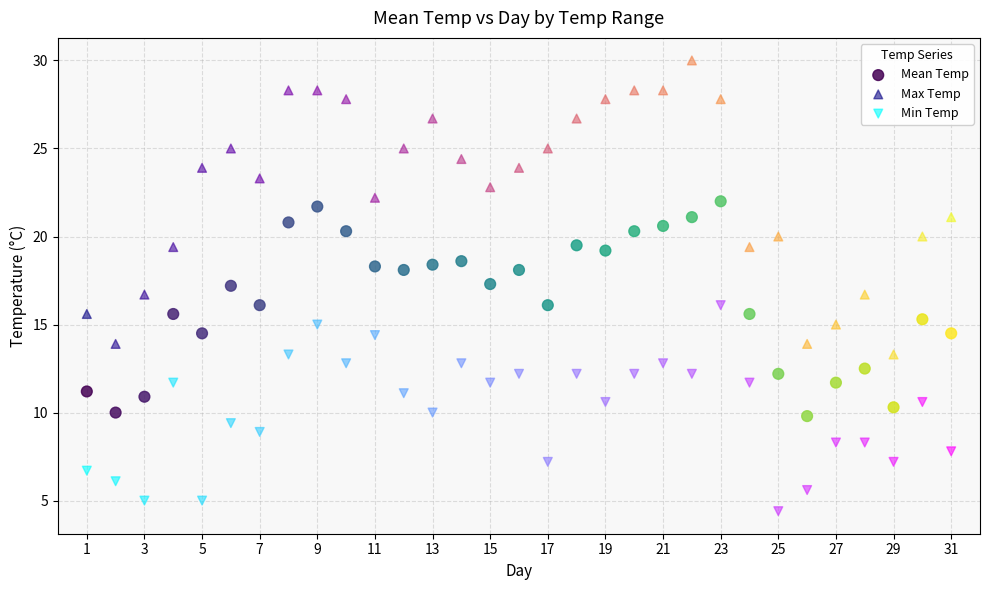

Which series contains the highest Y value?

Max Temp